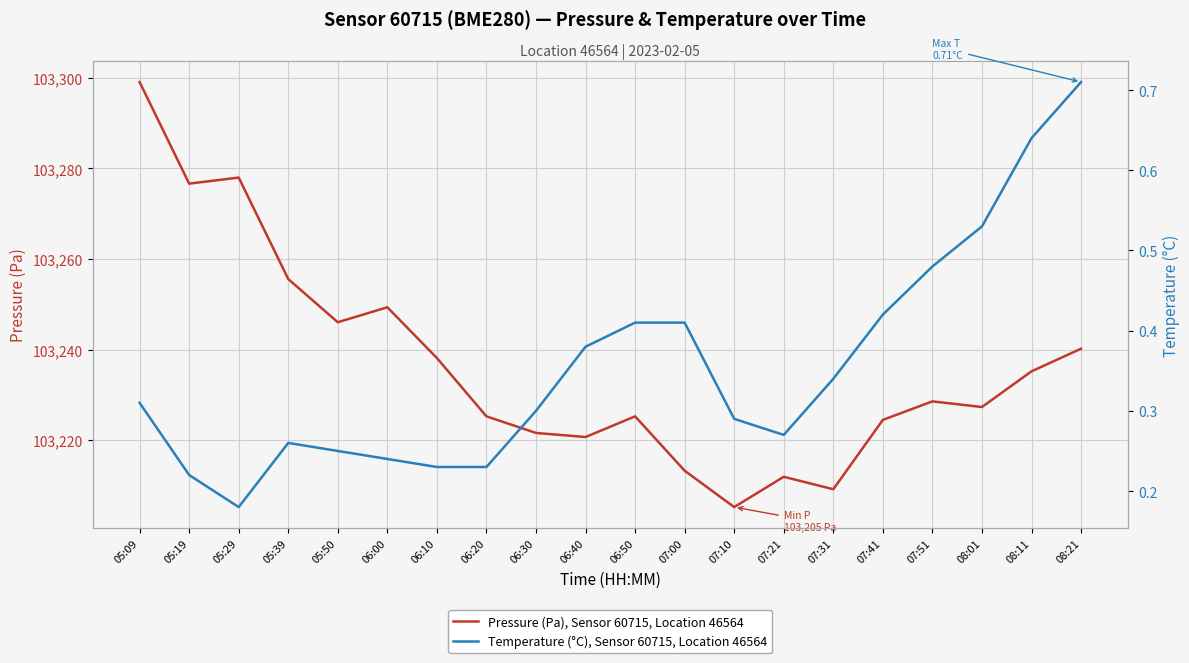

At which label does Temperature (°C), Sensor 60715, Location 46564 reach its peak?

08:21